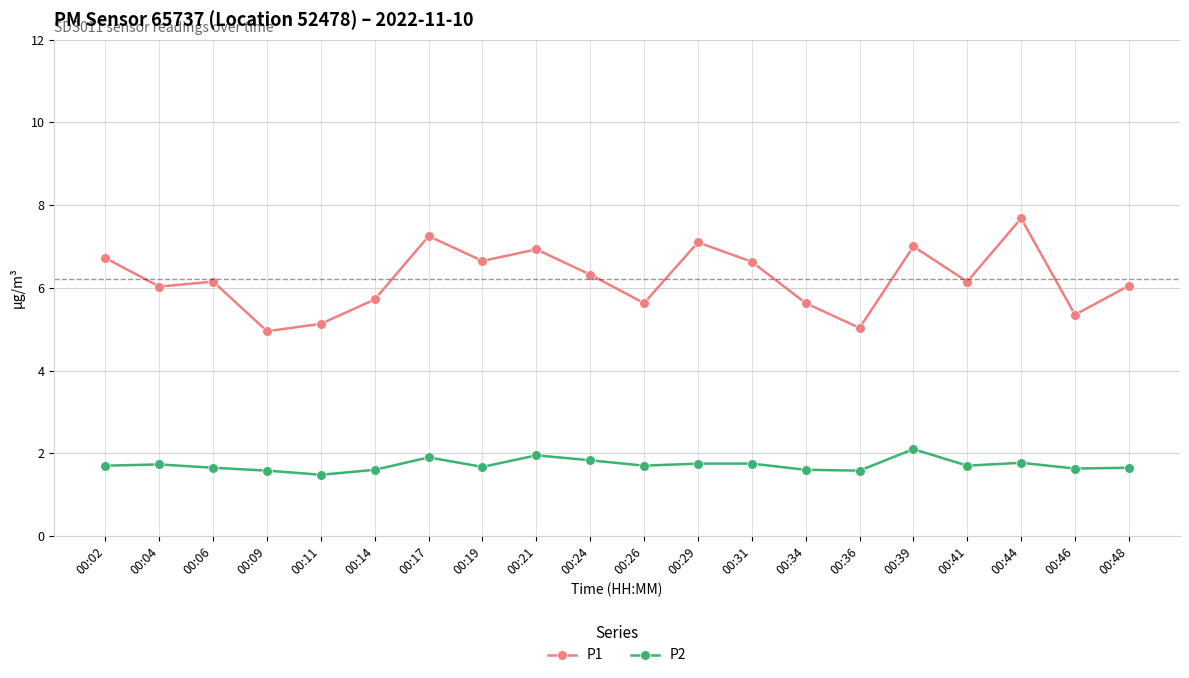

What are all the series names shown in the legend?

P1, P2